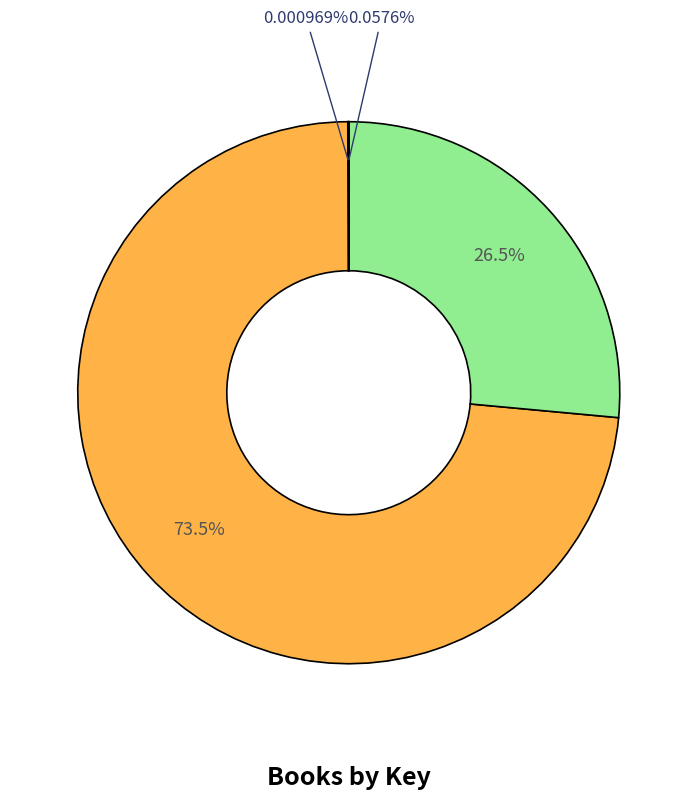

Is there any slice that represents more than half of the pie?

Yes